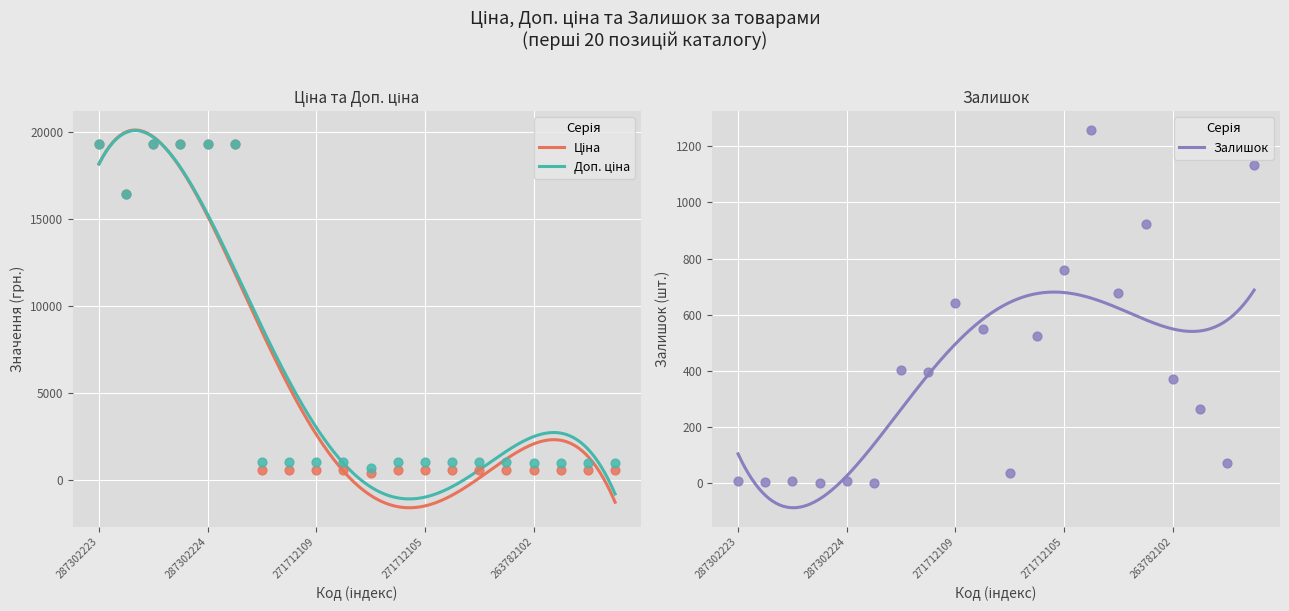

Which series contains the lowest Y value?

Залишок